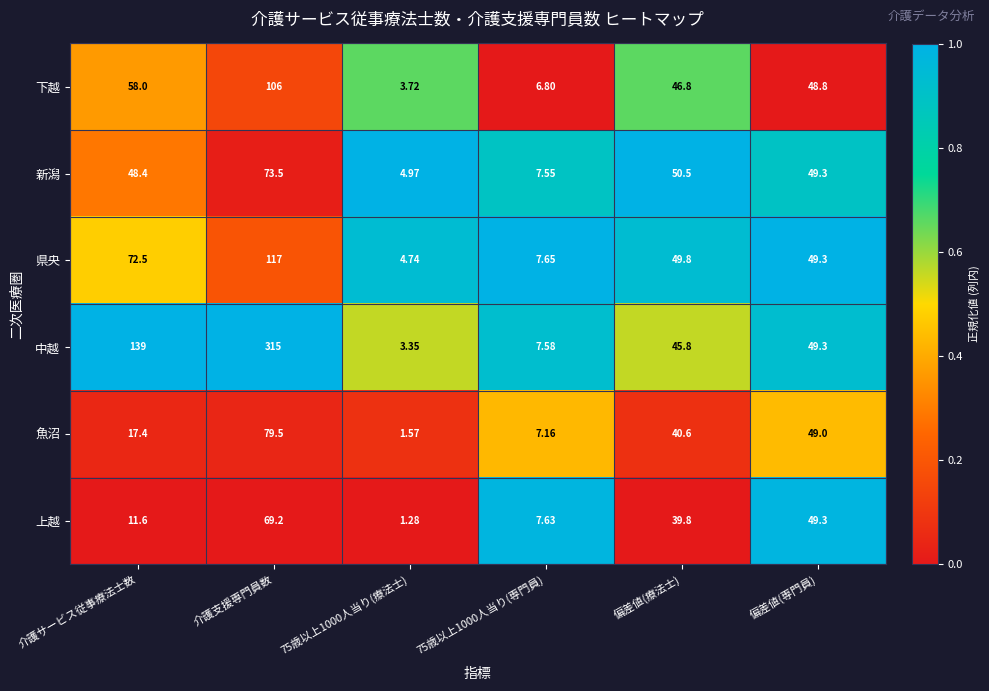

Where is 県央 nearest to the value 60?

偏差値(療法士)